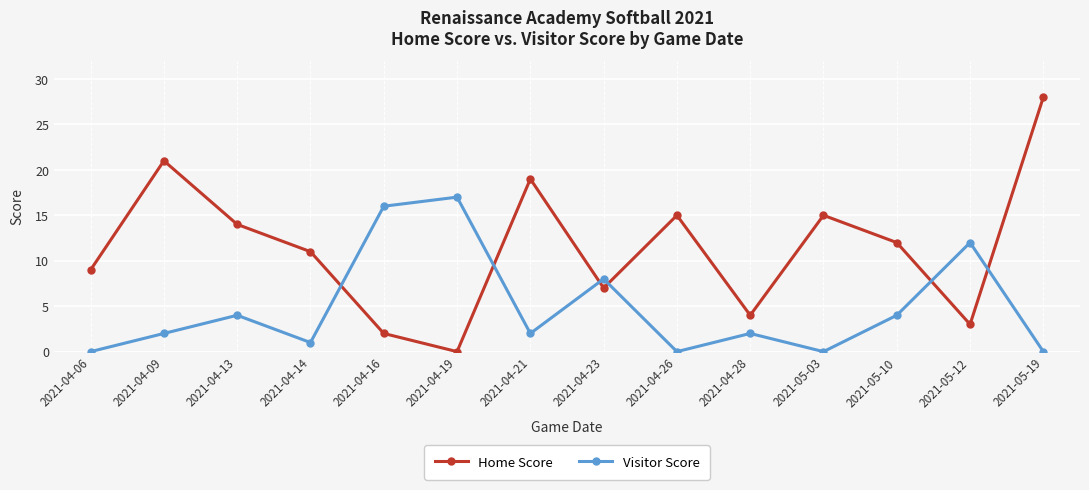

Is it true that Home Score equals 18 at 2021-05-19?

False